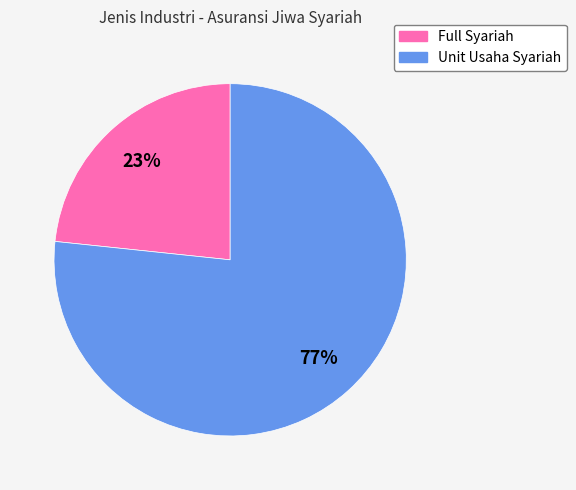

Which category has the biggest portion of the pie?

Unit Usaha Syariah